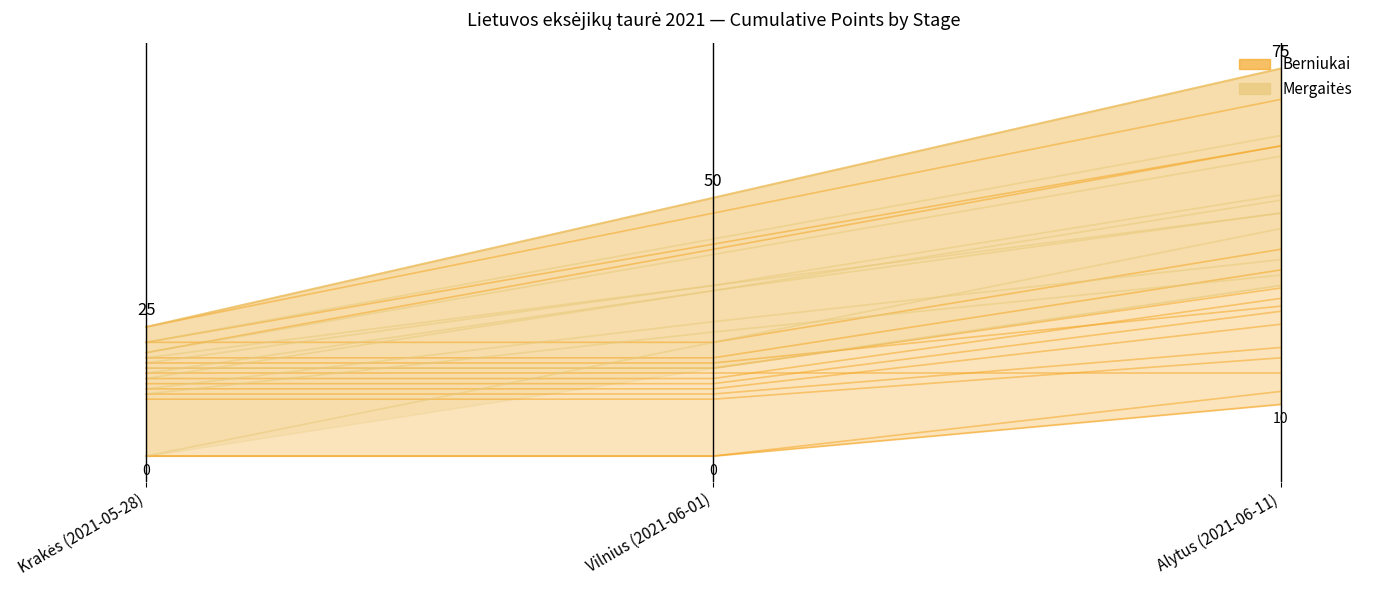

At which label does Mergaitės first exceed 50?

Alytus (2021-06-11)